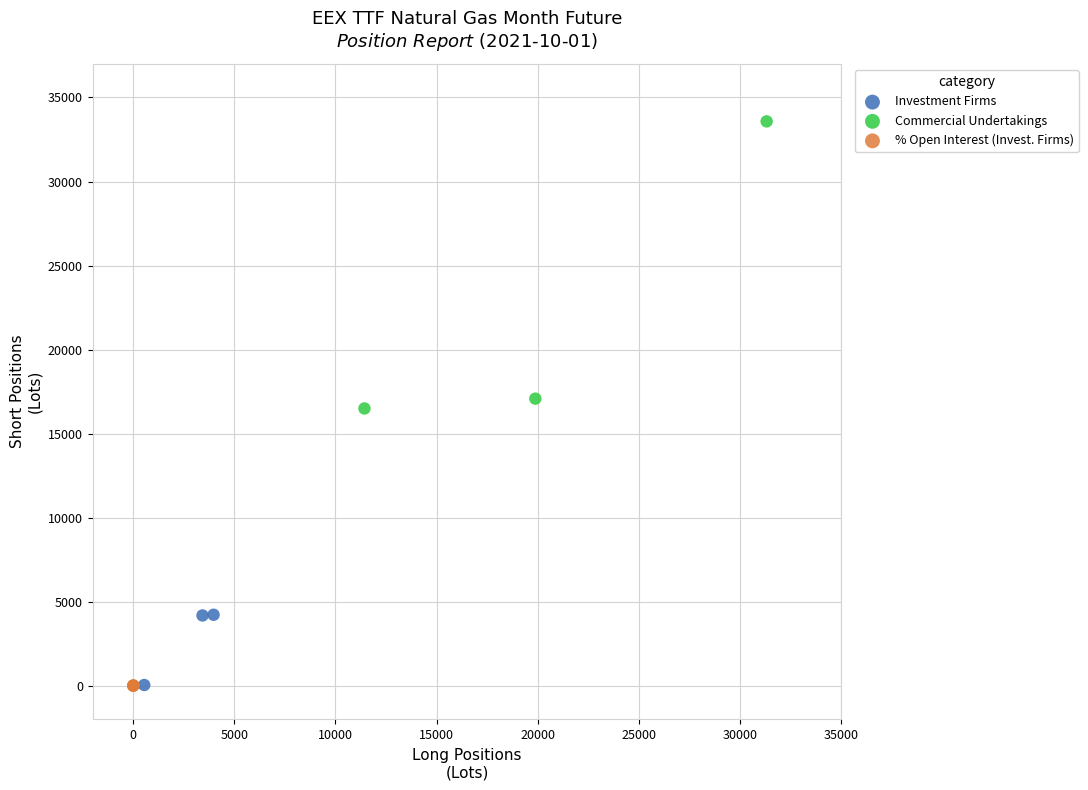

Which series reaches the maximum Y coordinate?

Commercial Undertakings